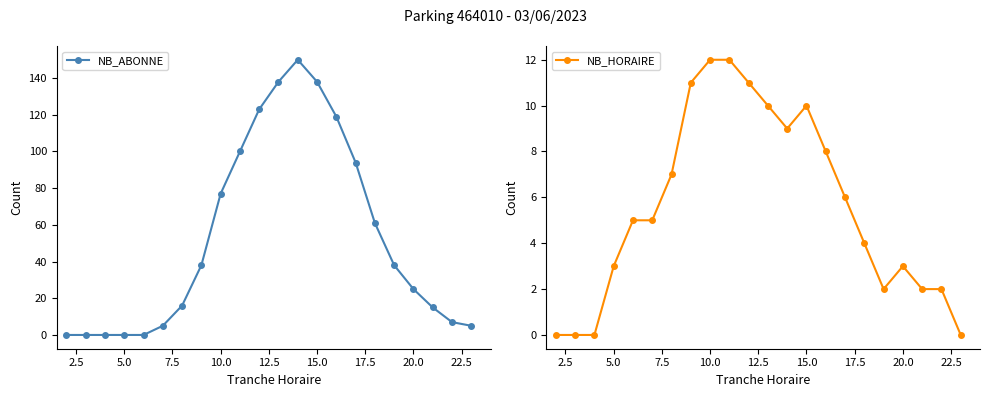

Does the chart display data point markers on the line(s)?

Yes